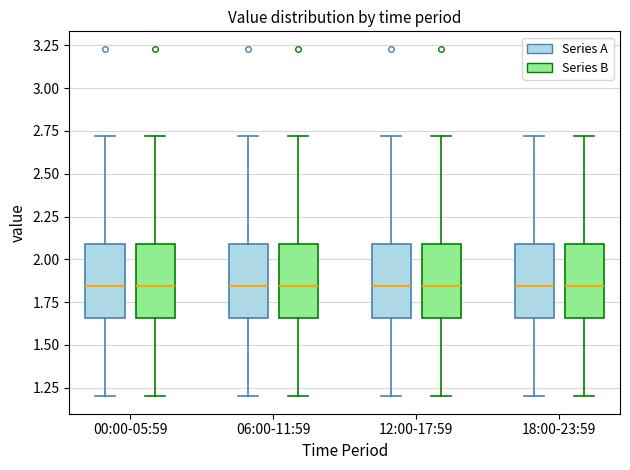

Where does the median line of the box for 00:00-05:59 (Series B) sit on the y-axis? The values are not printed on the chart, so give them approximately, as read against the axis.

1.85